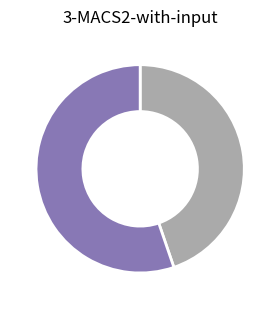

Is there any slice that represents more than half of the pie?

Yes